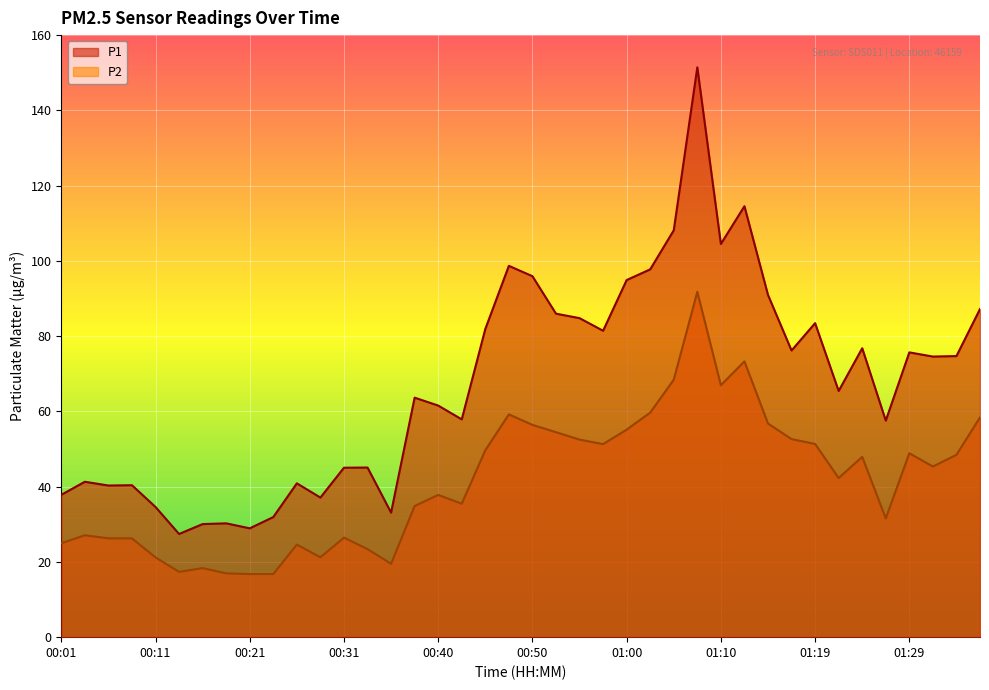

Where does the P1 series first go above 74?

00:45